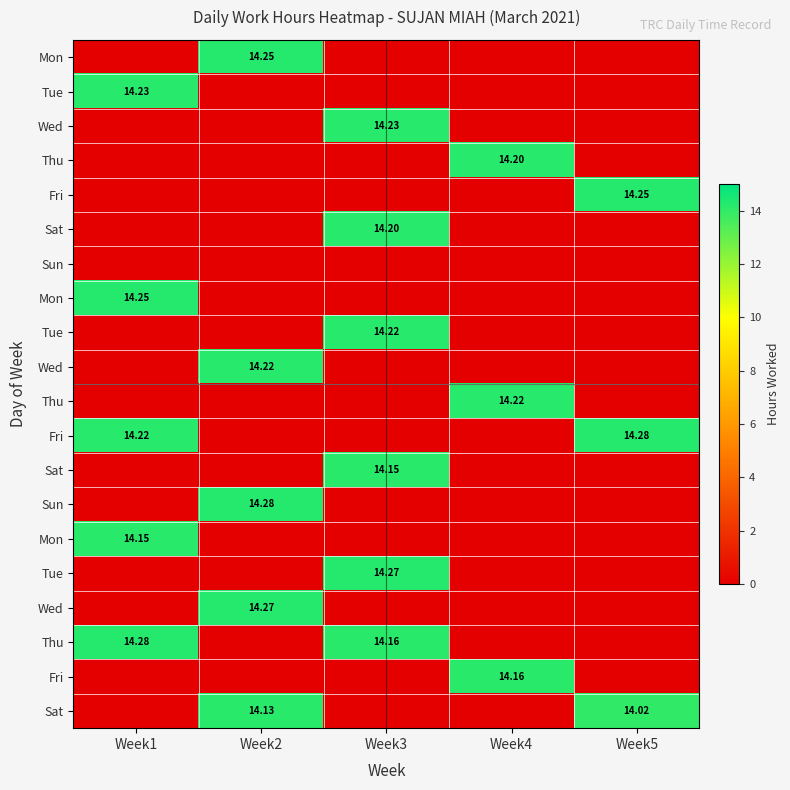

What is the total value across all series at Week1?

71.1